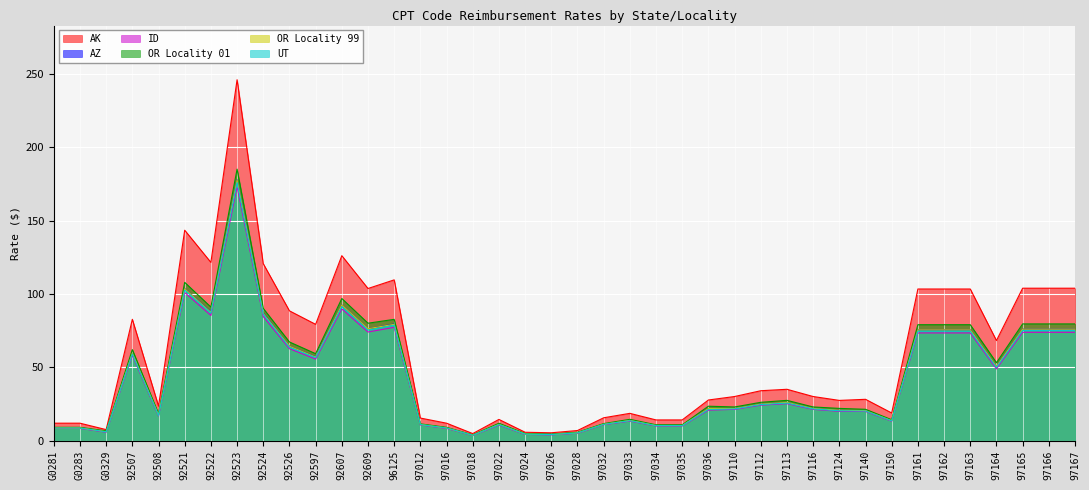

Does the chart display data point markers on the line(s)?

No